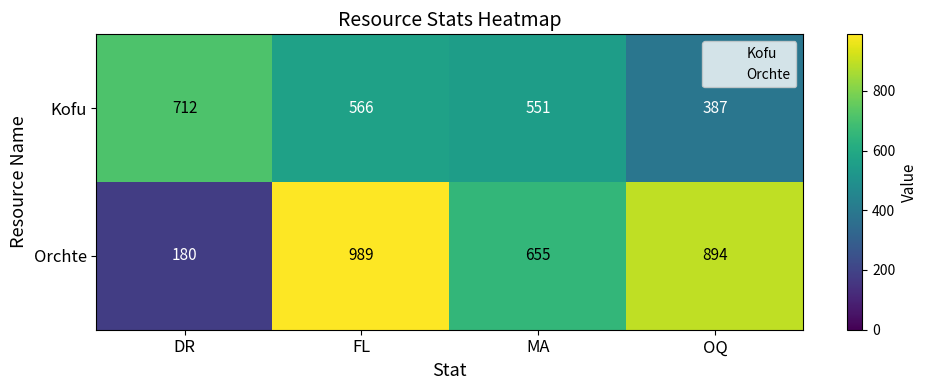

What is the smallest value displayed?

180